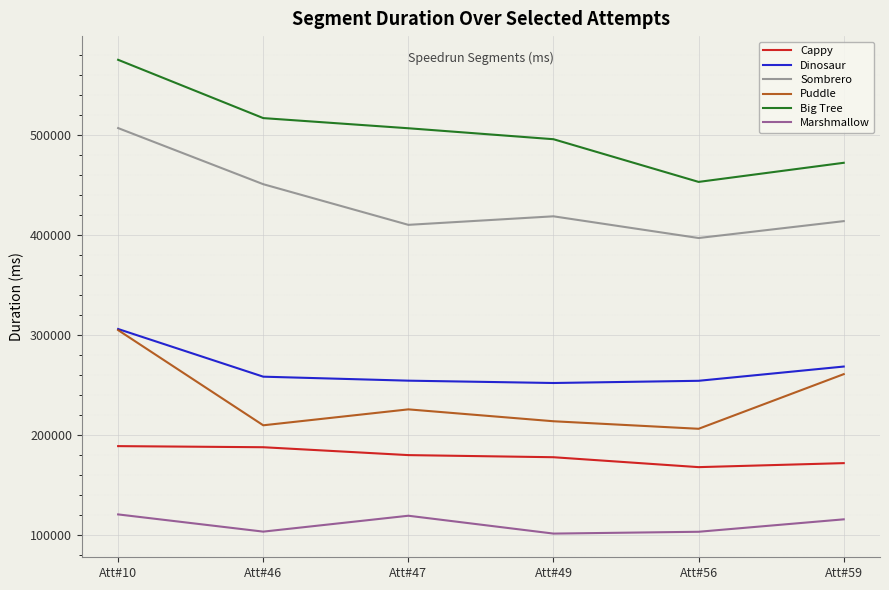

The Cappy series shows 168087 at Att#56. True or false?

True